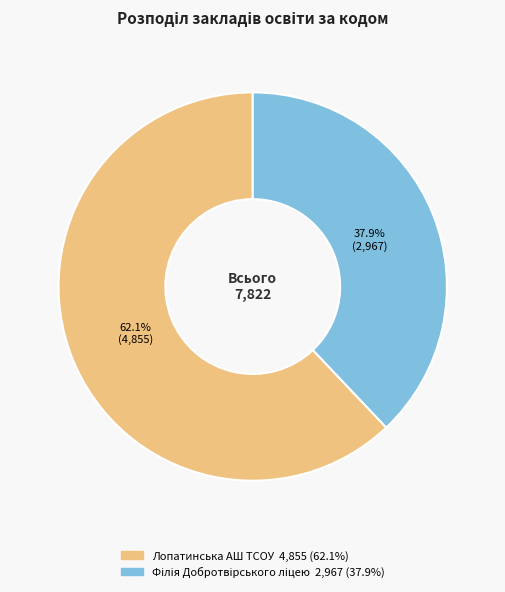

What is the largest slice in the pie chart?

Лопатинська АШ ТСОУ